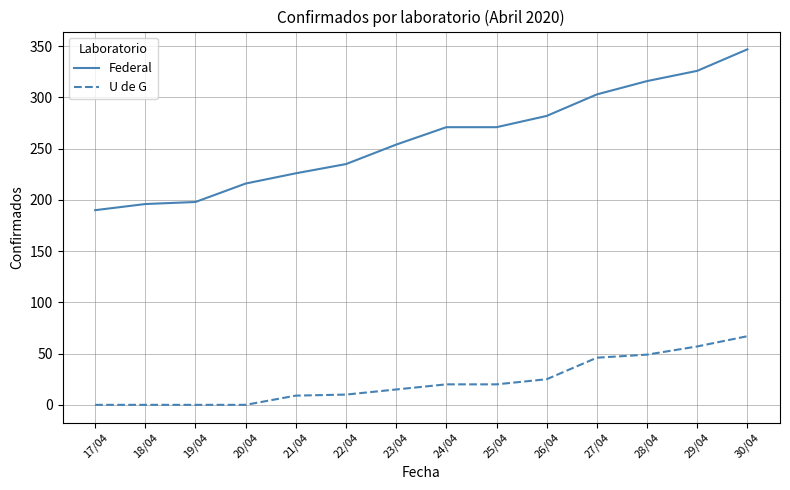

Rank the series at 17/04 from highest to lowest value.

Federal, U de G